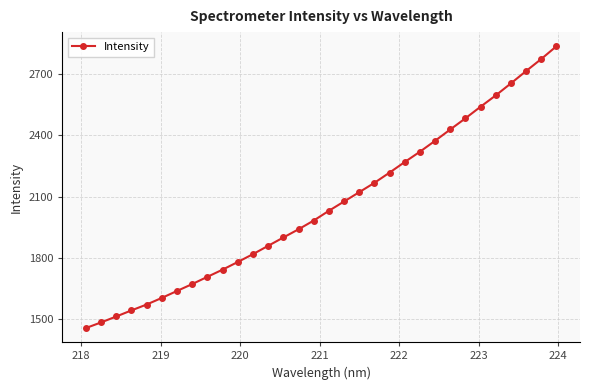

What is the difference between the second highest and minimum values?

1318.0